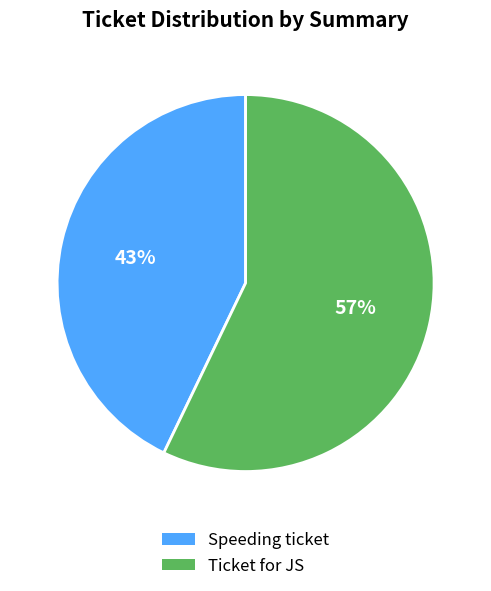

How many segments does this pie chart have?

2